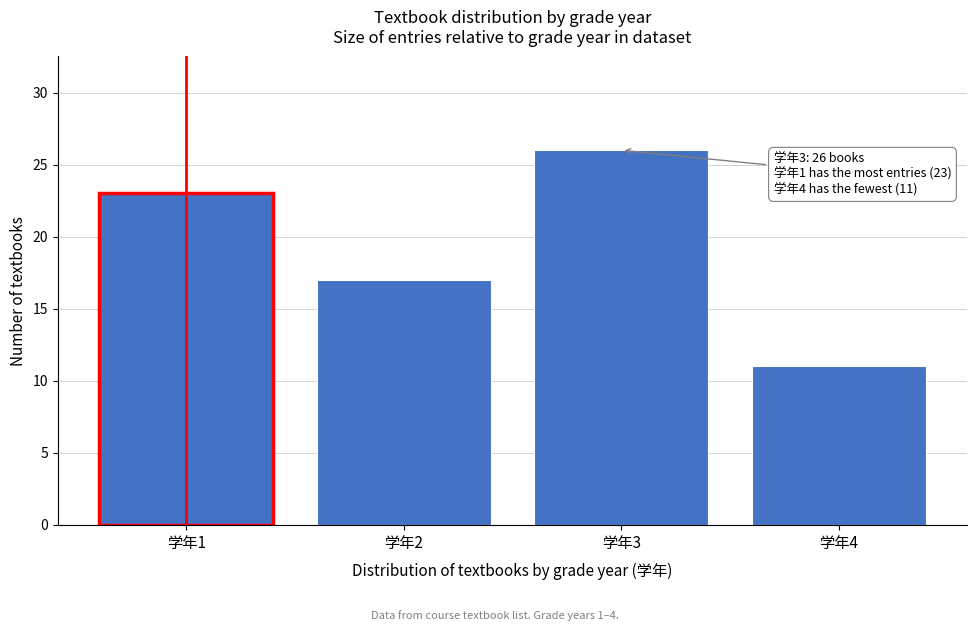

Which range on the x-axis has the tallest bar?

2.5 to 3.5